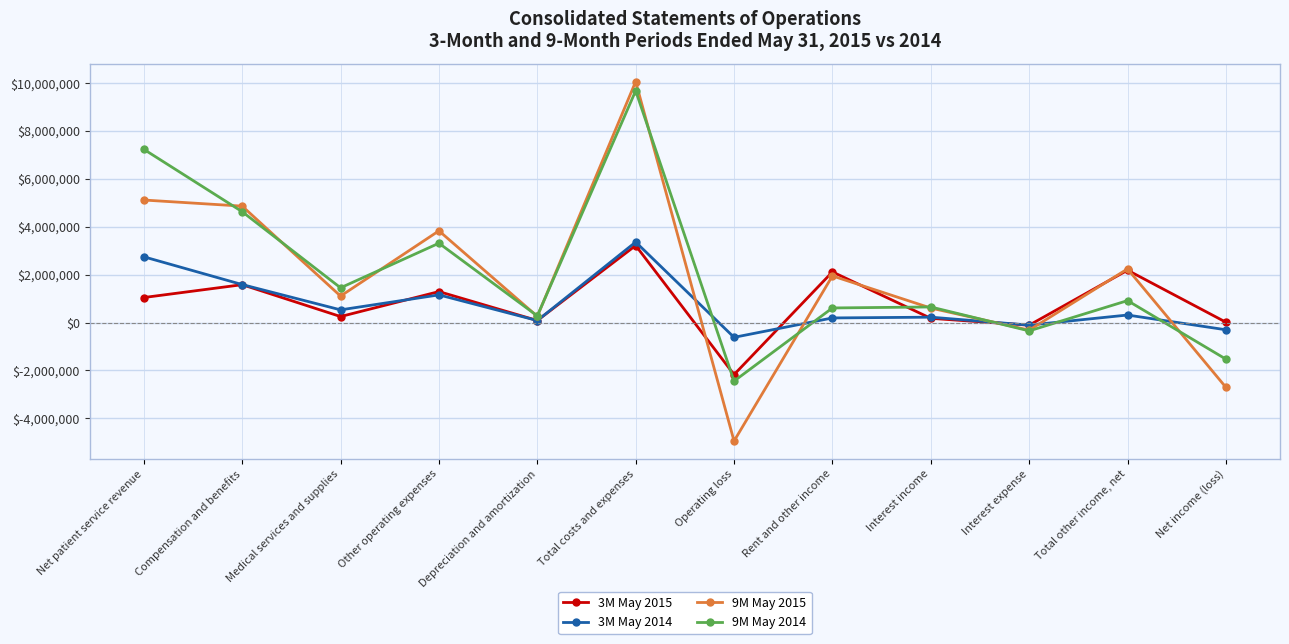

True or false: 3M May 2014 and 9M May 2014 cross at least once.

True